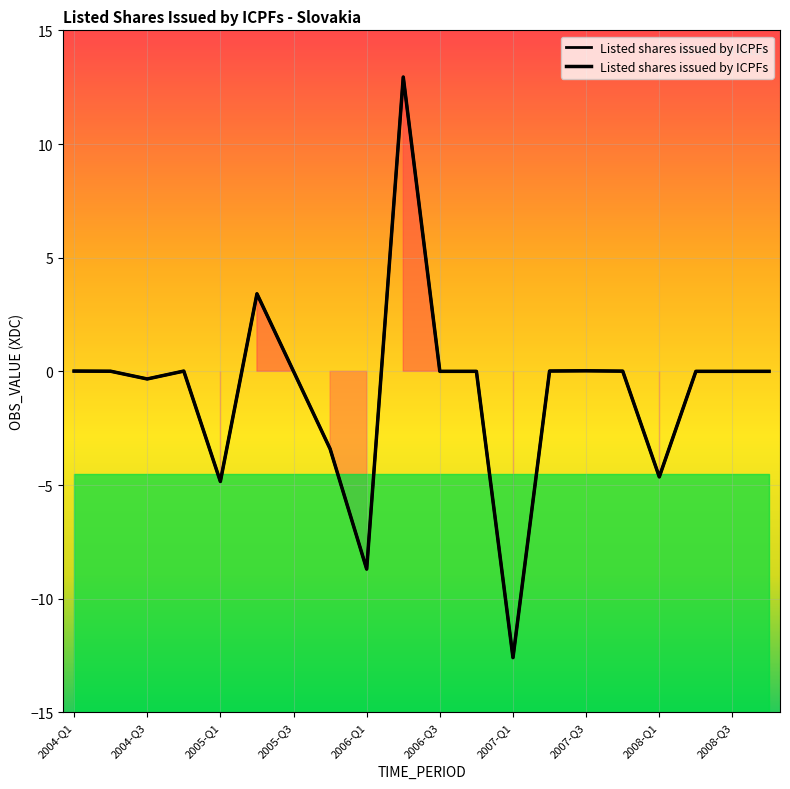

What is the difference between the maximum and minimum values?

25.5